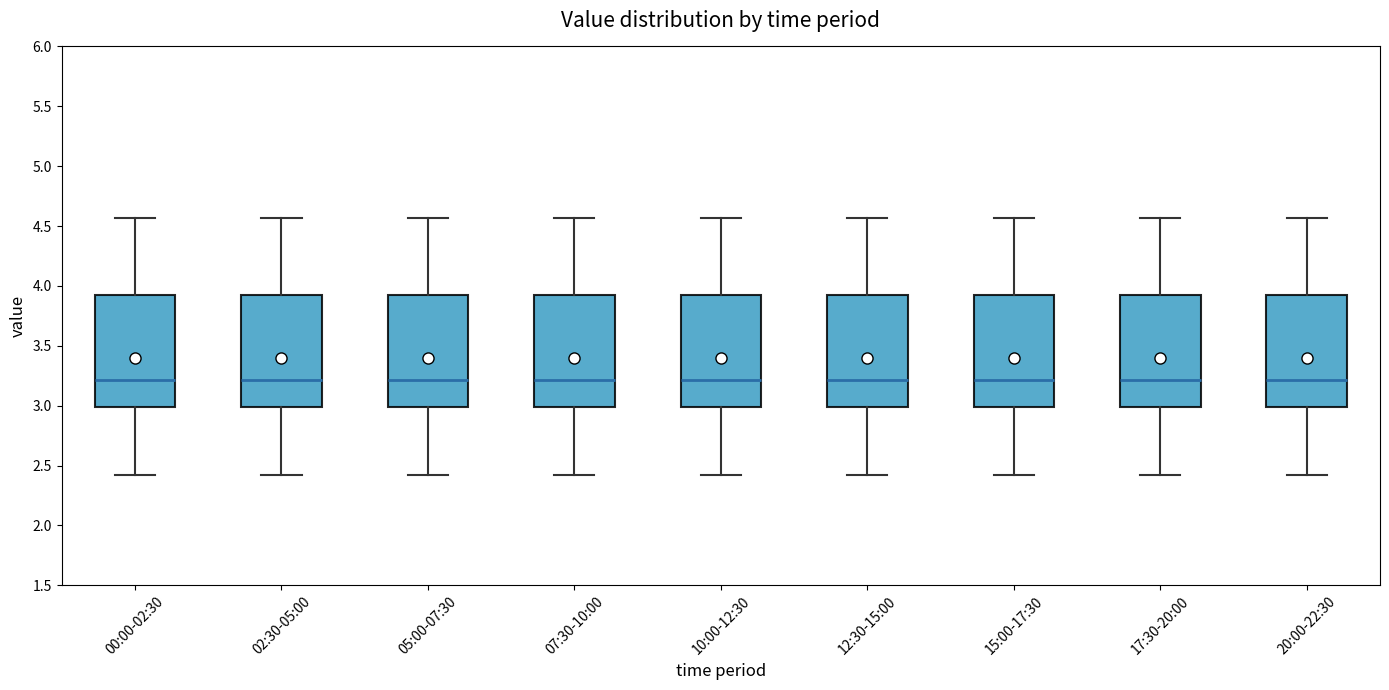

Reading left to right, read every box against the y-axis: the position of its median line, the range the box covers, and the ends of its whiskers. The values are not printed on the chart, so give them approximately, as read against the axis.

00:00-02:30: median 3.20, box 3.00 to 3.90, whiskers 2.40 to 4.55
02:30-05:00: median 3.20, box 3.00 to 3.90, whiskers 2.40 to 4.55
05:00-07:30: median 3.20, box 3.00 to 3.90, whiskers 2.40 to 4.55
07:30-10:00: median 3.20, box 3.00 to 3.90, whiskers 2.40 to 4.55
10:00-12:30: median 3.20, box 3.00 to 3.90, whiskers 2.40 to 4.55
12:30-15:00: median 3.20, box 3.00 to 3.90, whiskers 2.40 to 4.55
15:00-17:30: median 3.20, box 3.00 to 3.90, whiskers 2.40 to 4.55
17:30-20:00: median 3.20, box 3.00 to 3.90, whiskers 2.40 to 4.55
20:00-22:30: median 3.20, box 3.00 to 3.90, whiskers 2.40 to 4.55